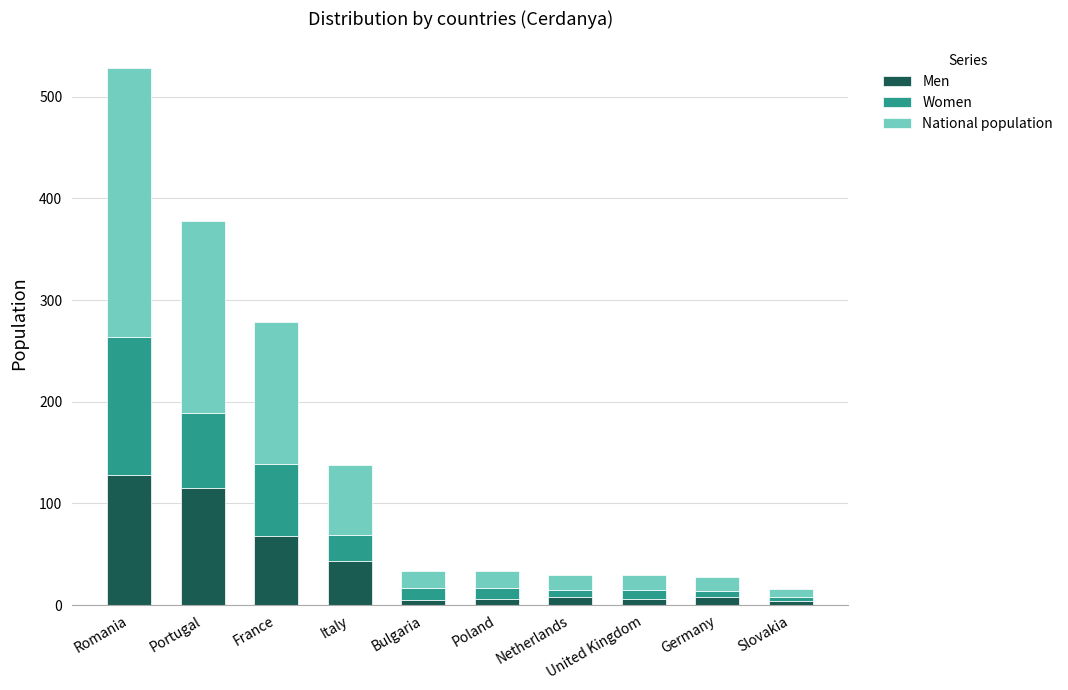

What is the sum of all Men values?

391